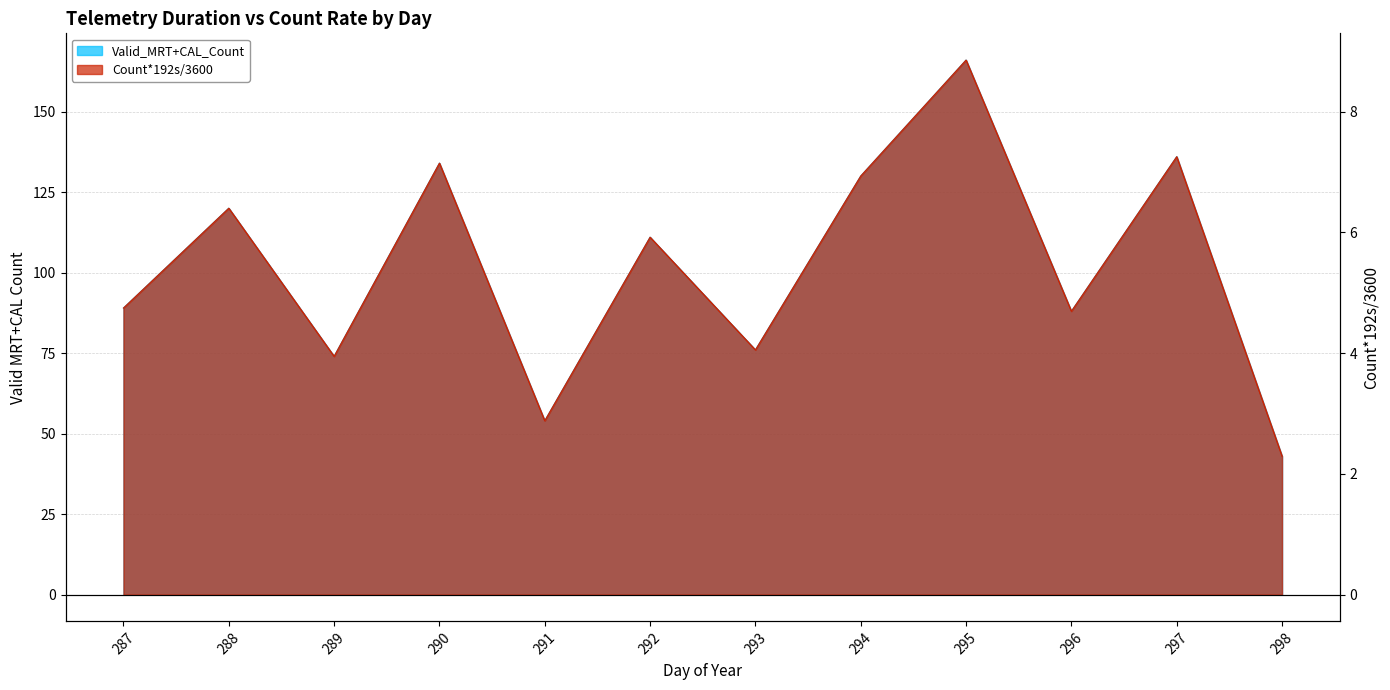

Where does the Count*192s/3600 series first go above 111?

288